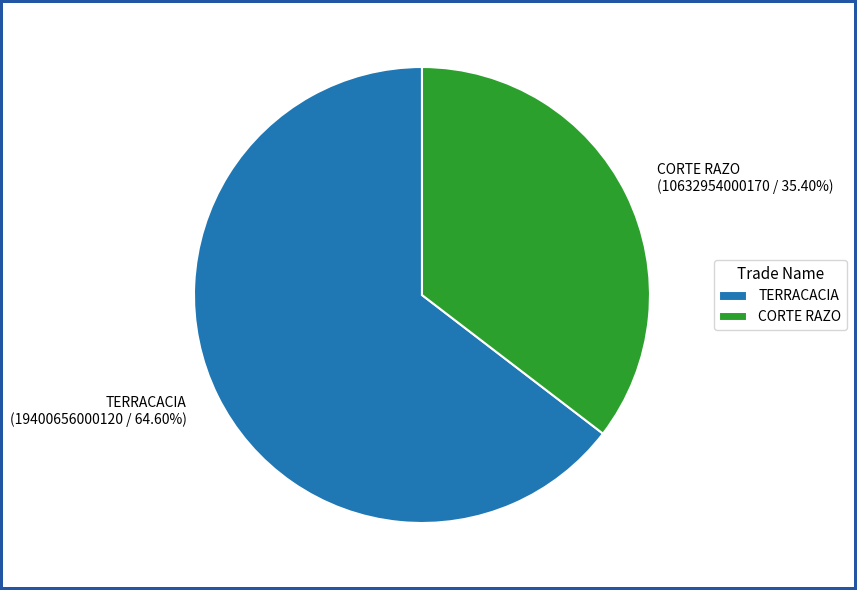

Count the number of slices in the pie.

2